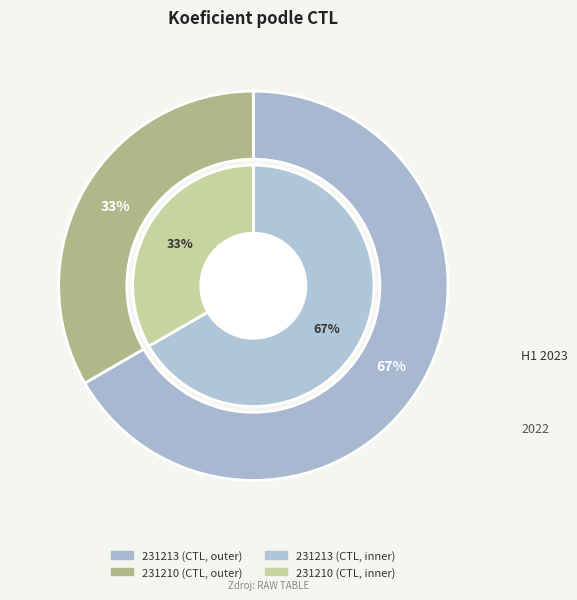

How many slices are in this pie chart?

2